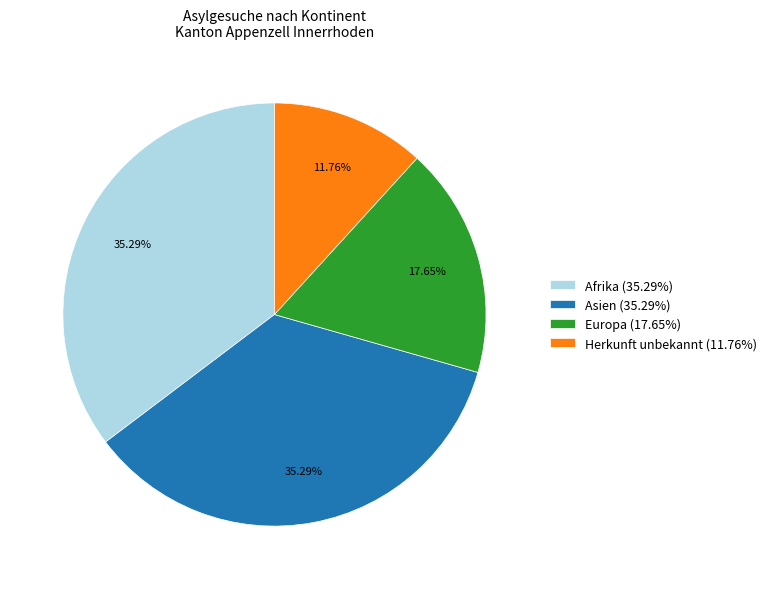

Approximately how many times larger is the value at Afrika (35.29%) compared to Asien (35.29%)?

1.0